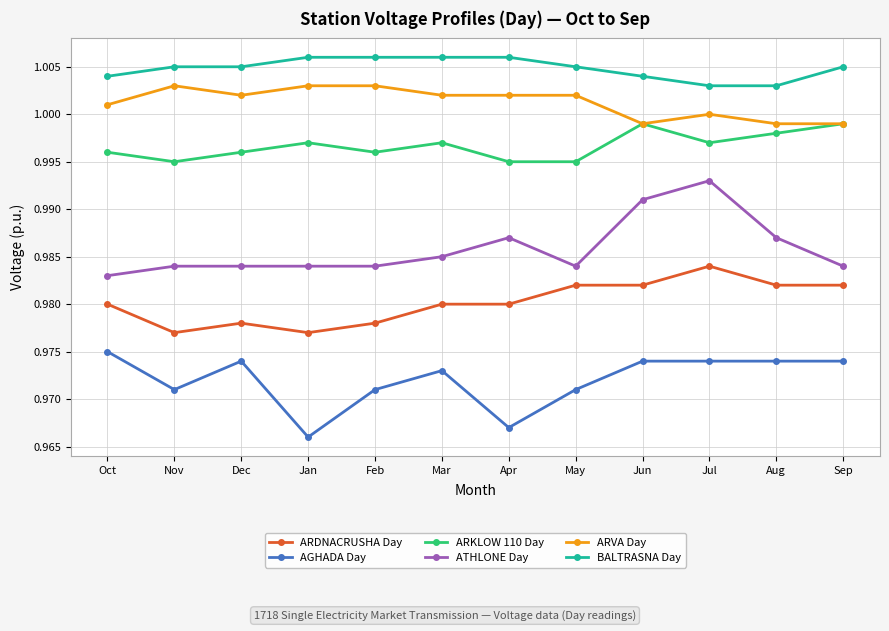

Between Dec and Apr, which series saw the biggest shift?

AGHADA Day